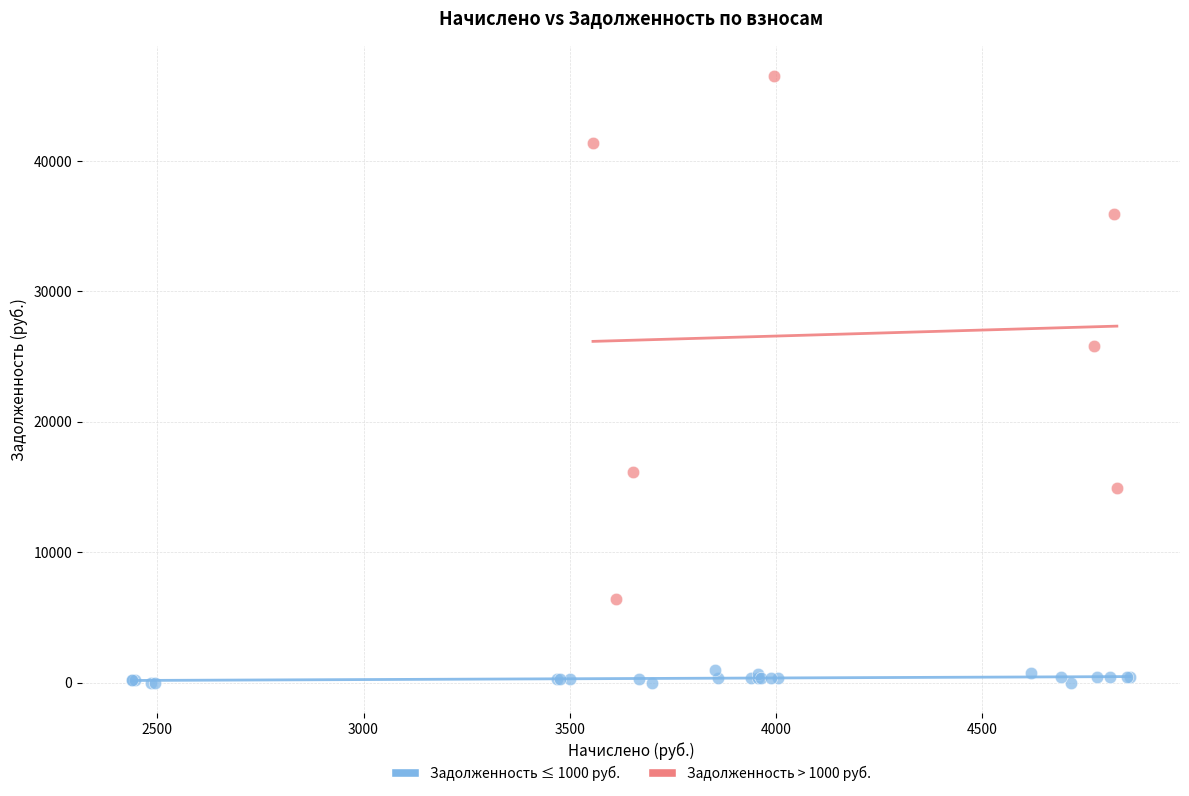

What are all the series names shown in the legend?

Задолженность ≤ 1000 руб., Задолженность > 1000 руб.